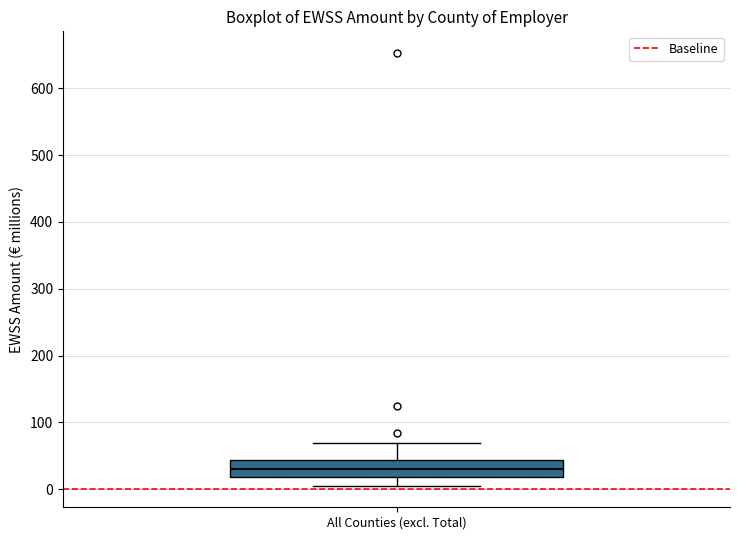

Where does the median line of the box for All Counties (excl. Total) sit on the y-axis? The values are not printed on the chart, so give them approximately, as read against the axis.

30